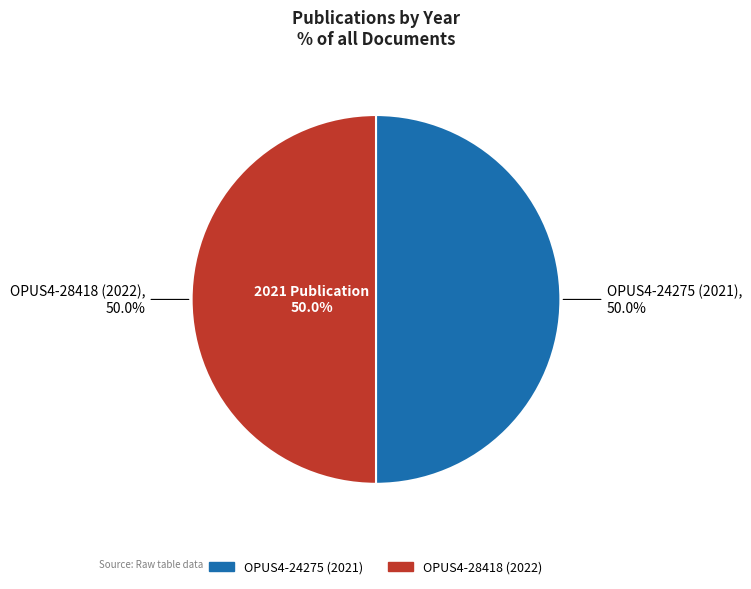

Does OPUS4-24275 (2021) represent more than half of the total?

No